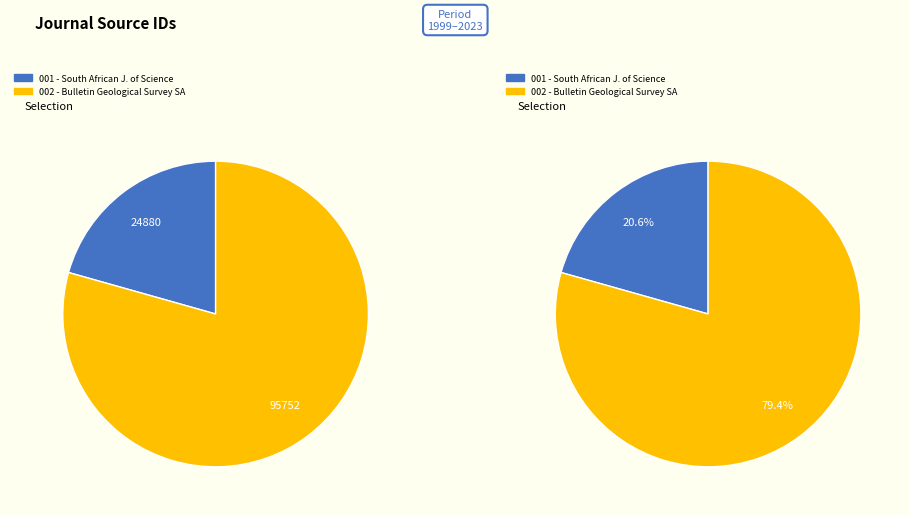

Rank the categories by value from lowest to highest.

South African Journal of Science, Bulletin - Geological Survey South Africa